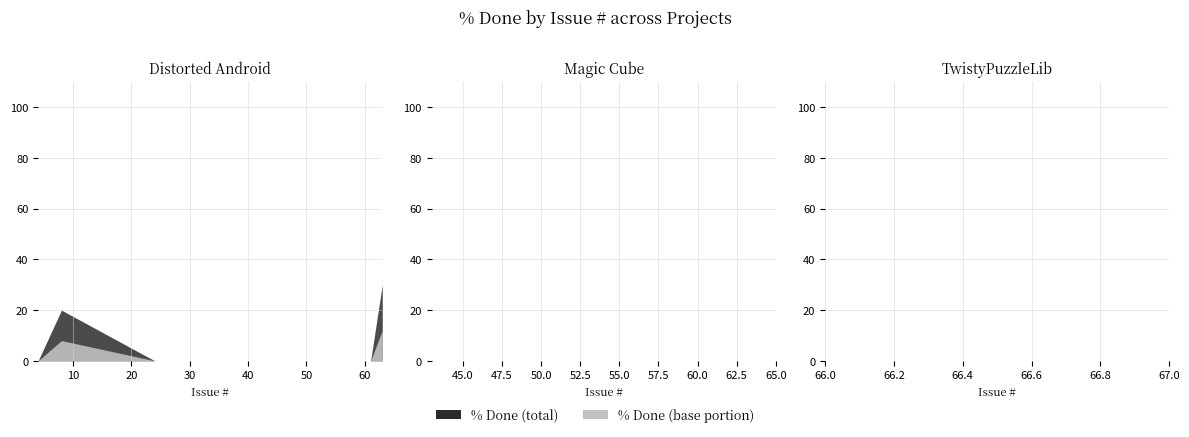

Rank the categories by value from lowest to highest.

4, 24, 33, 34, 36, 43, 55, 56, 61, 64, 65, 8, 63, 66